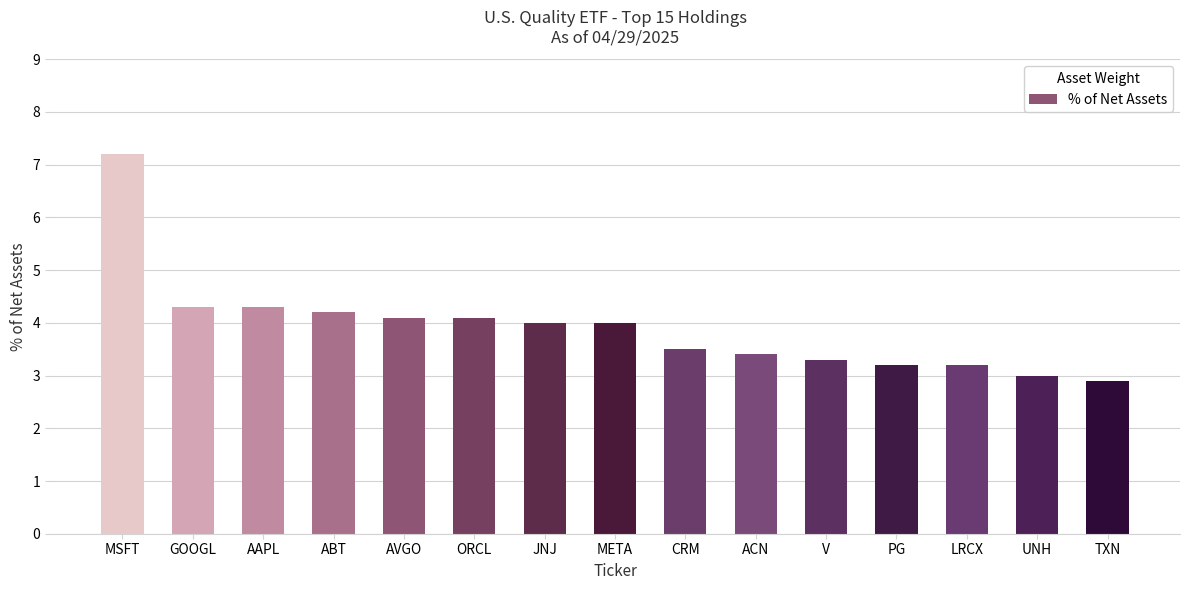

At which category does the chart reach its peak across all series?

MSFT